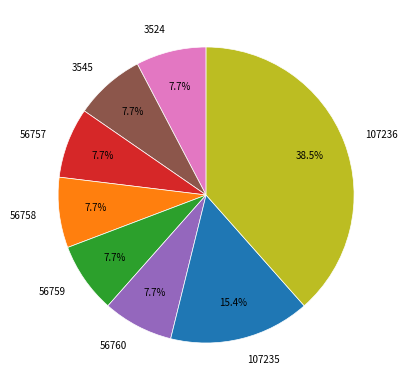

To the nearest percent, what portion does 107235 represent?

15%